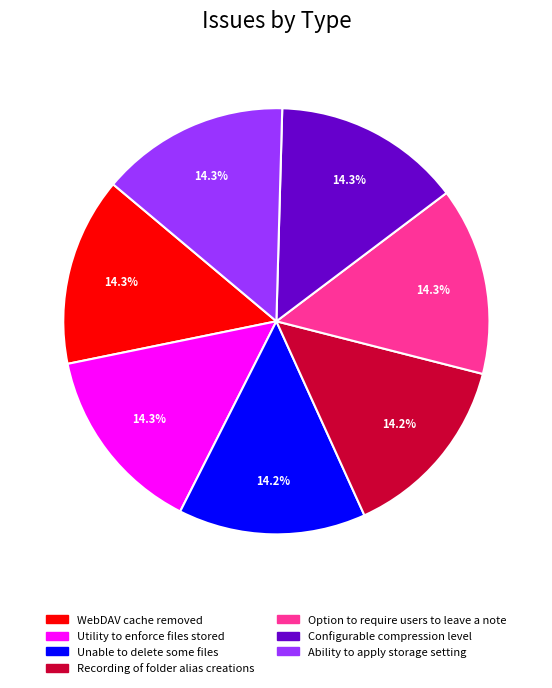

What is the ratio of the value at WebDAV cache removed to the value at Ability to apply storage setting?

1.0